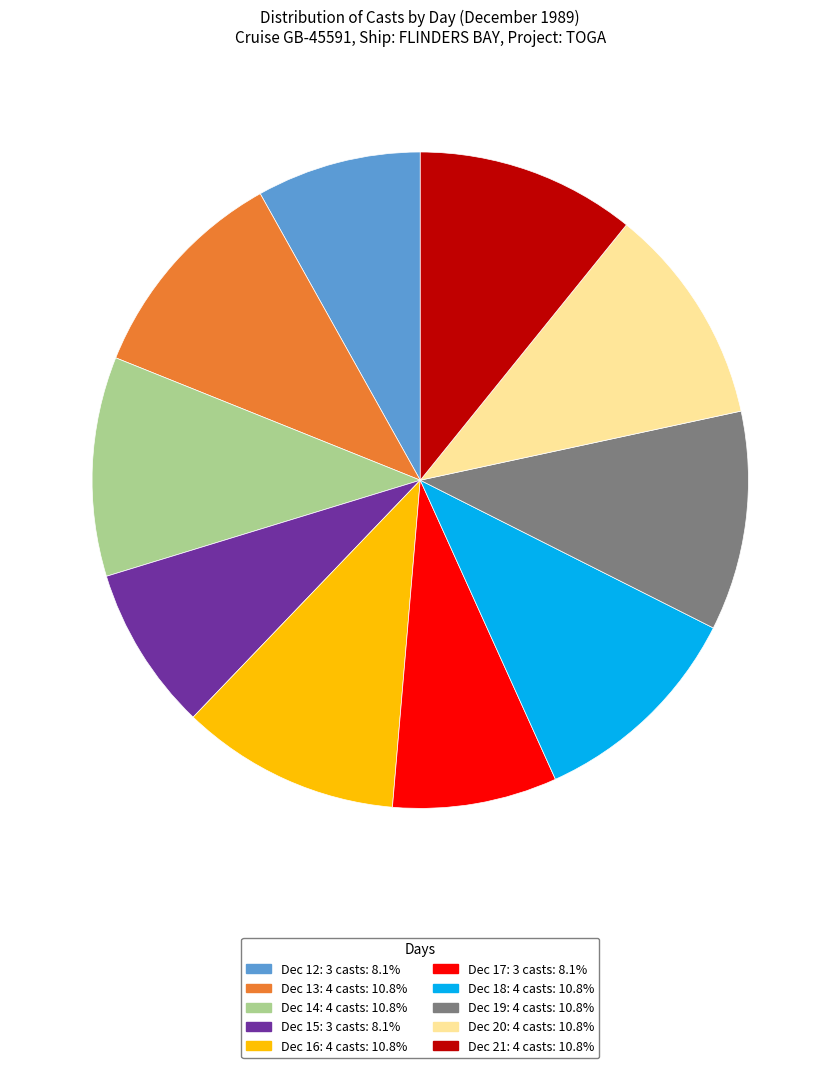

Is there a majority slice in this chart?

No